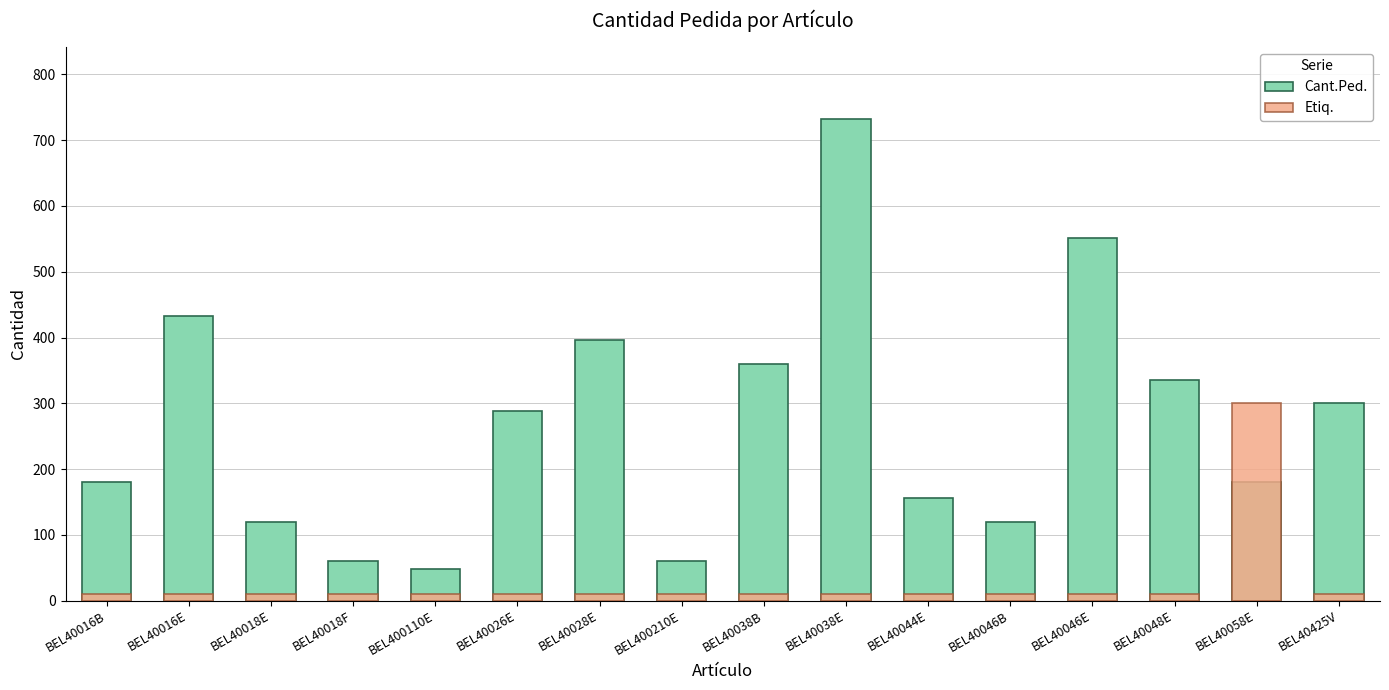

Which has a higher value, BEL40018E or BEL40046E?

BEL40046E